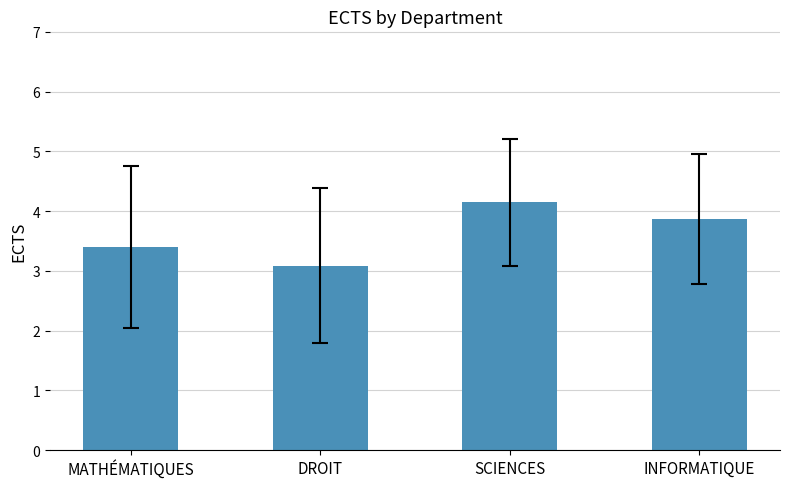

What is the difference between the maximum and minimum values?

1.1